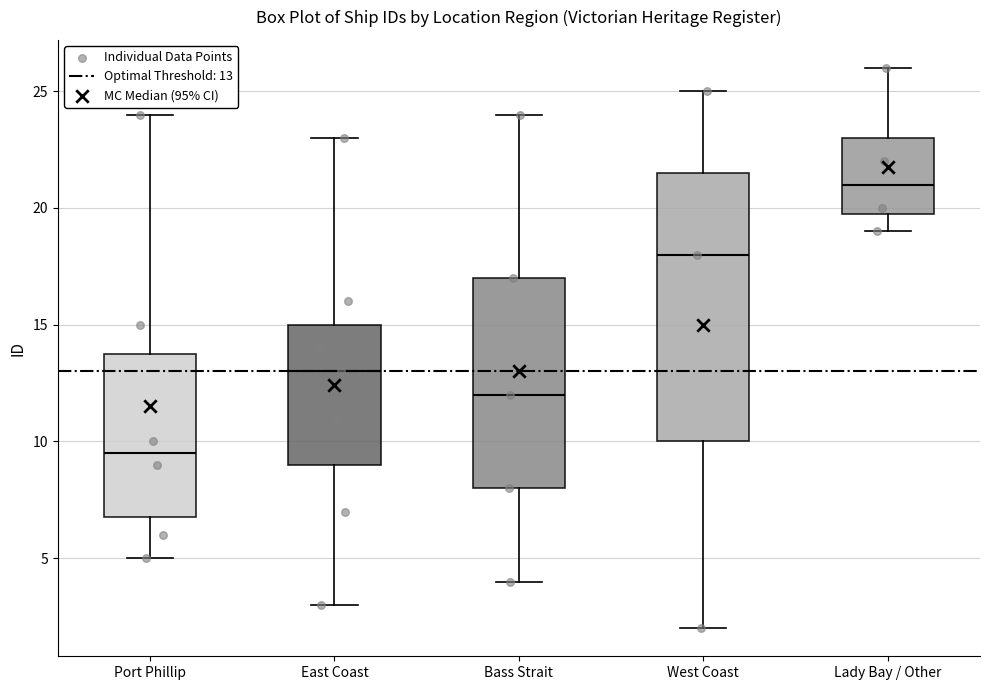

Where does the lower whisker of the box for Lady Bay / Other end on the y-axis? The values are not printed on the chart, so give them approximately, as read against the axis.

19.0